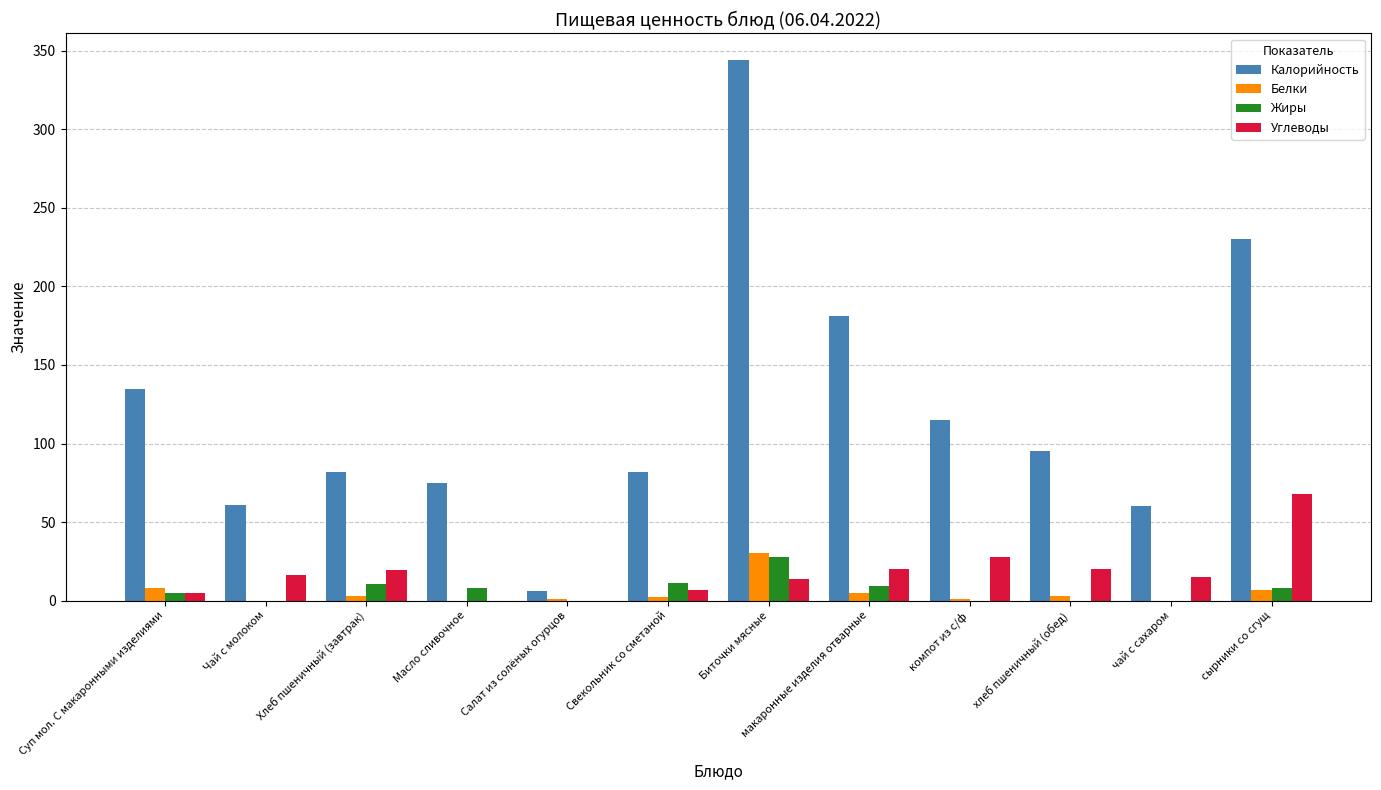

What are all the series names shown in the legend?

Калорийность, Белки, Жиры, Углеводы